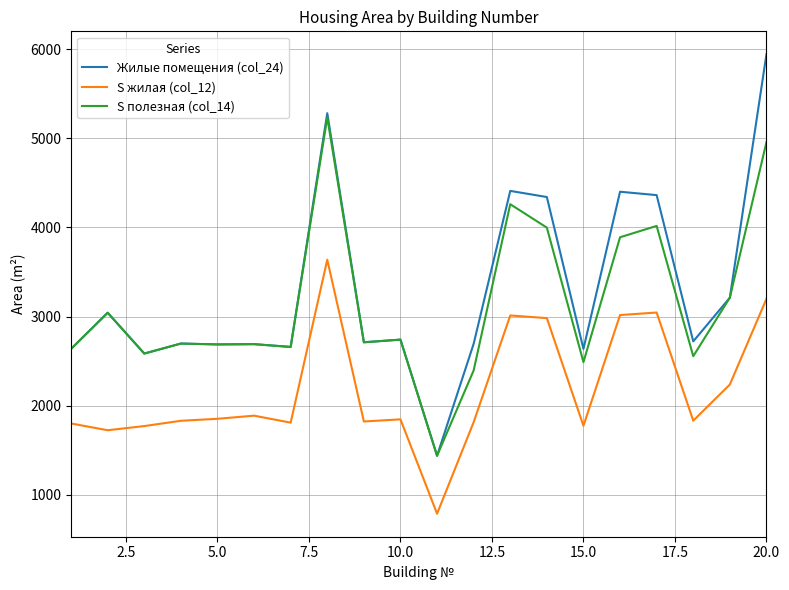

List the series in order of their peak value, highest first.

Жилые помещения (col_24), S полезная (col_14), S жилая (col_12)